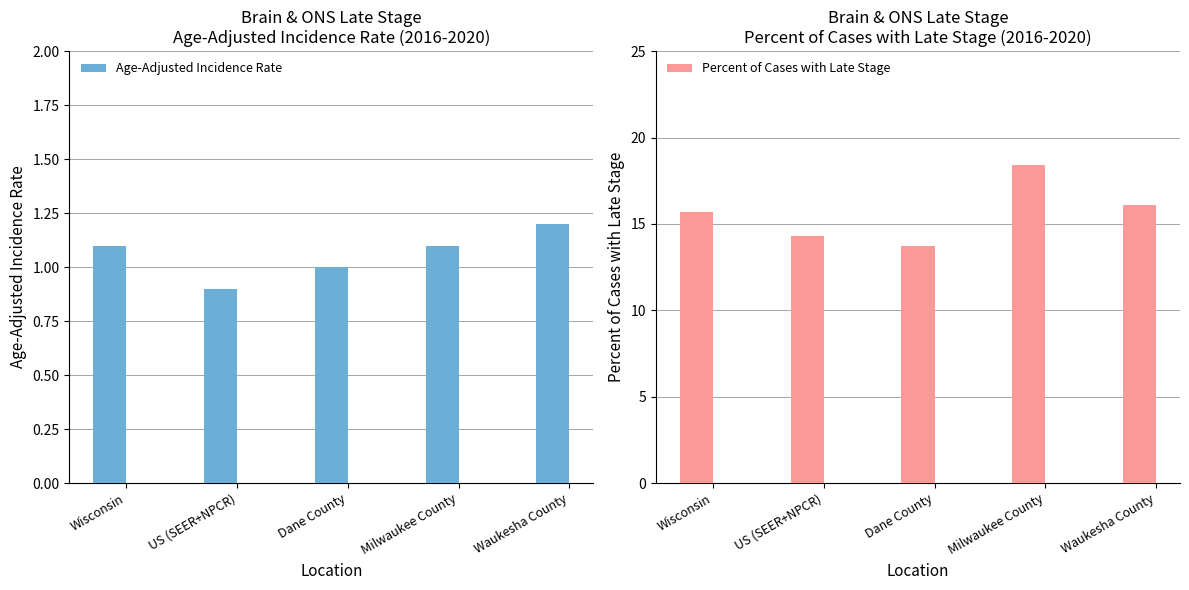

The Percent of Cases with Late Stage series shows 24.2 at Dane County. True or false?

False